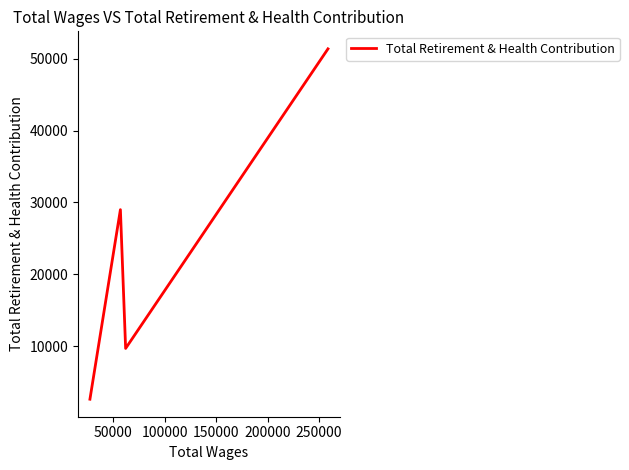

What is the greatest value displayed?

51390